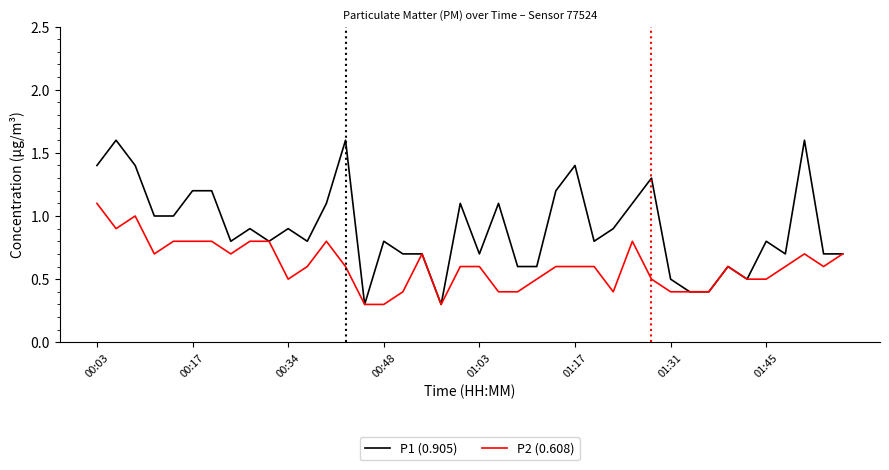

List the series in order of their peak value, highest first.

P1 (0.905), P2 (0.608)